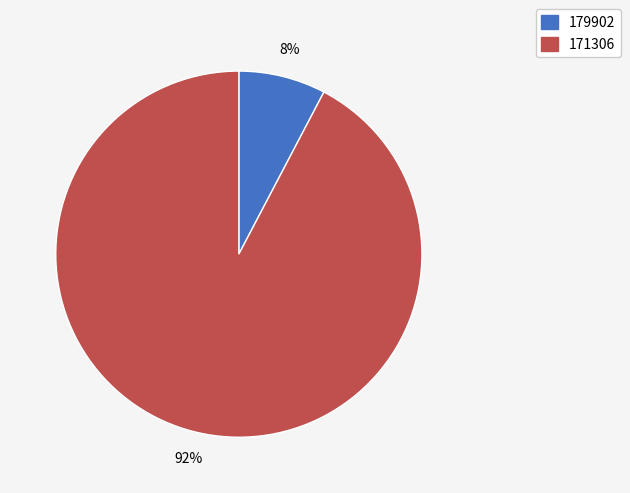

Does any single category account for the majority?

Yes